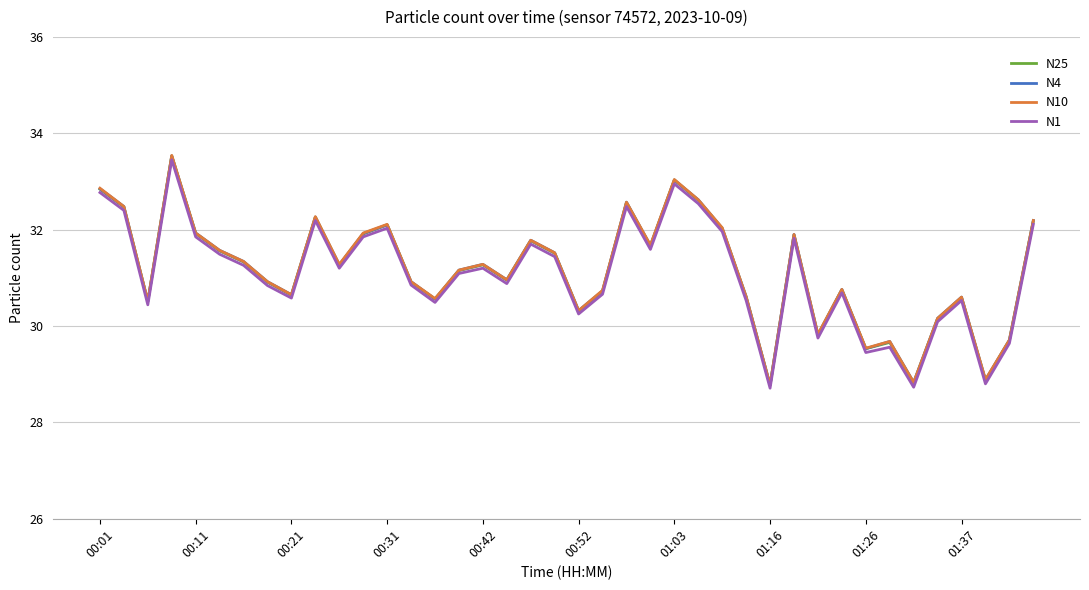

What is the minimum value for N10?

28.8